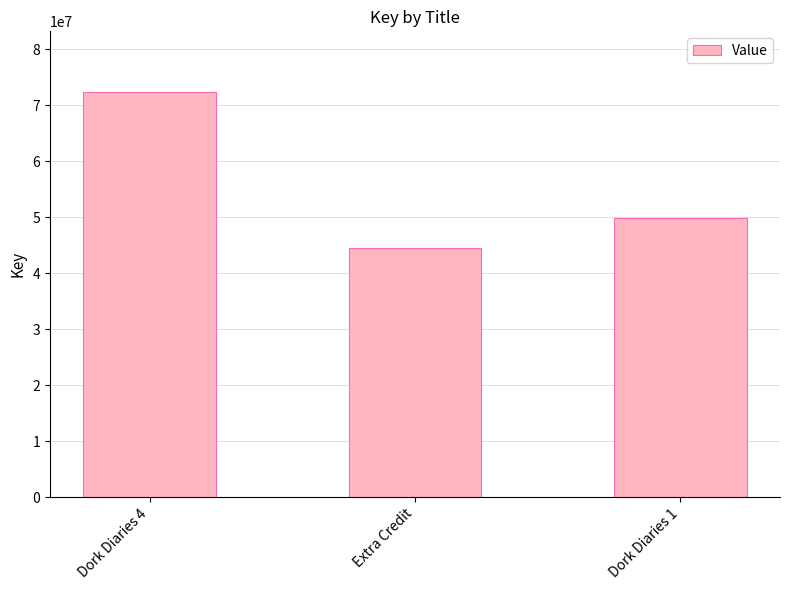

Which label corresponds to the smallest value in the chart?

Extra Credit